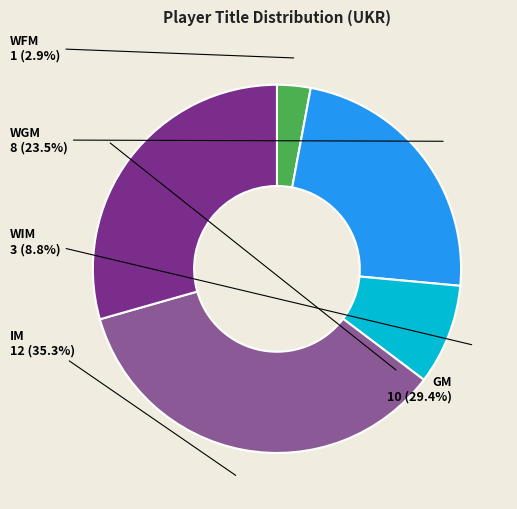

Count the number of slices in the pie.

5